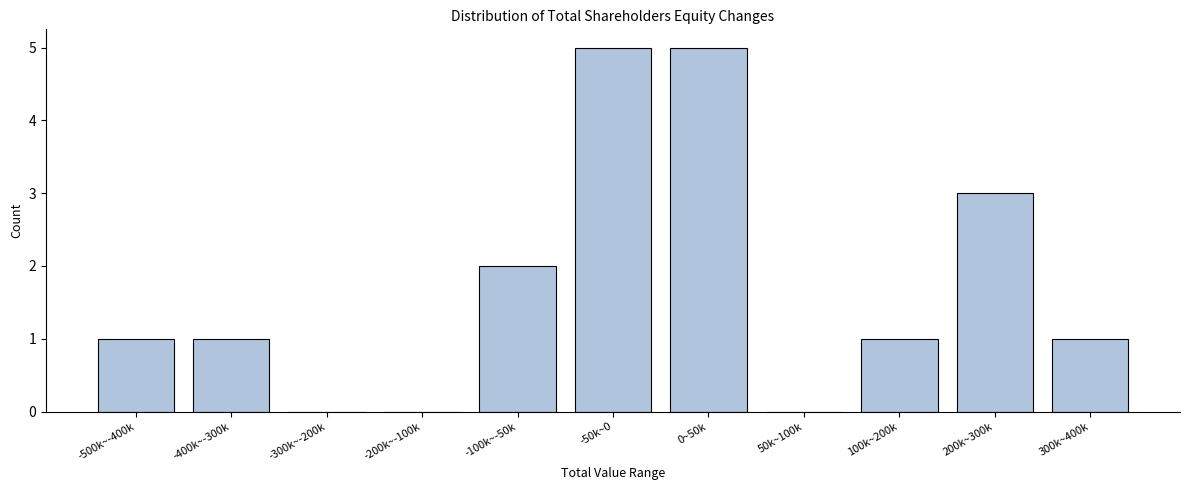

Reading right to left, extract all data points from this chart.

300k~400k=1	200k~300k=3	100k~200k=1	50k~100k=0	0~50k=5	-50k~0=5	-100k~-50k=2	-200k~-100k=0	-300k~-200k=0	-400k~-300k=1	-500k~-400k=1